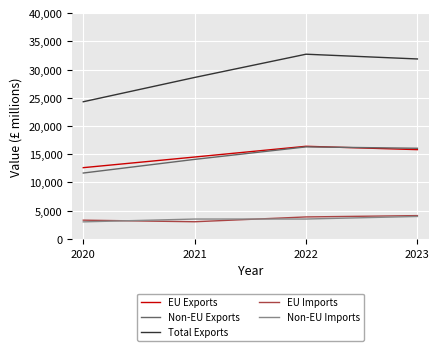

List the labels in order of Total Exports value, smallest first.

2020, 2021, 2023, 2022